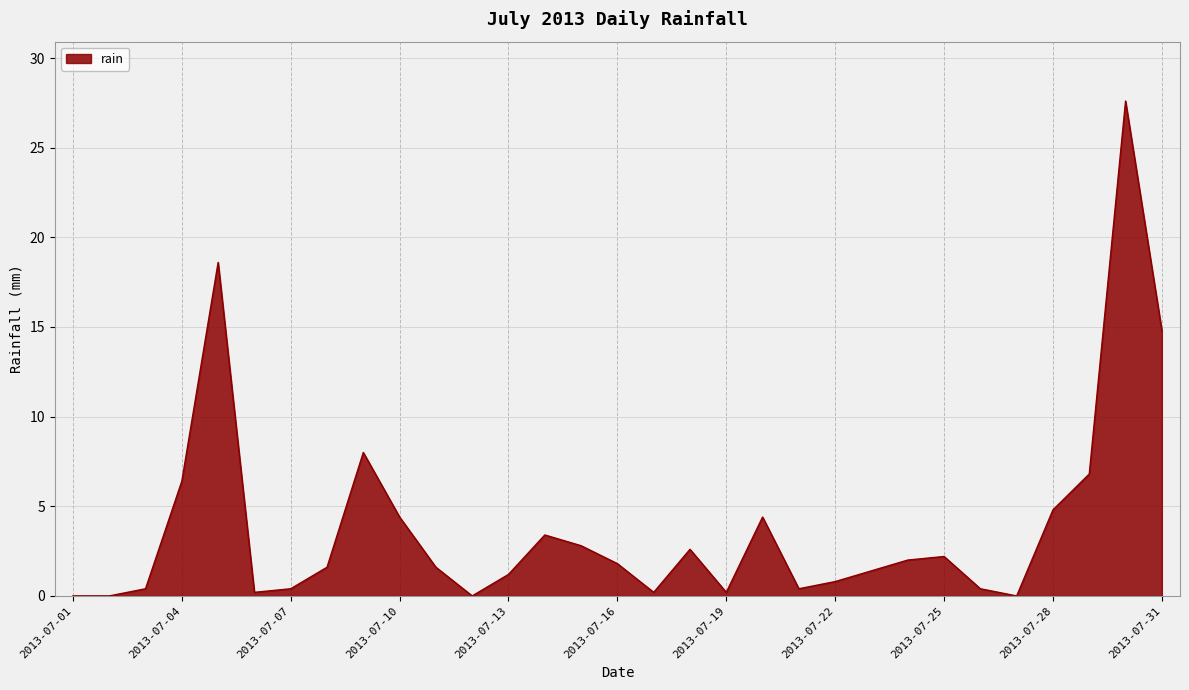

Count the number of data series in this chart.

1